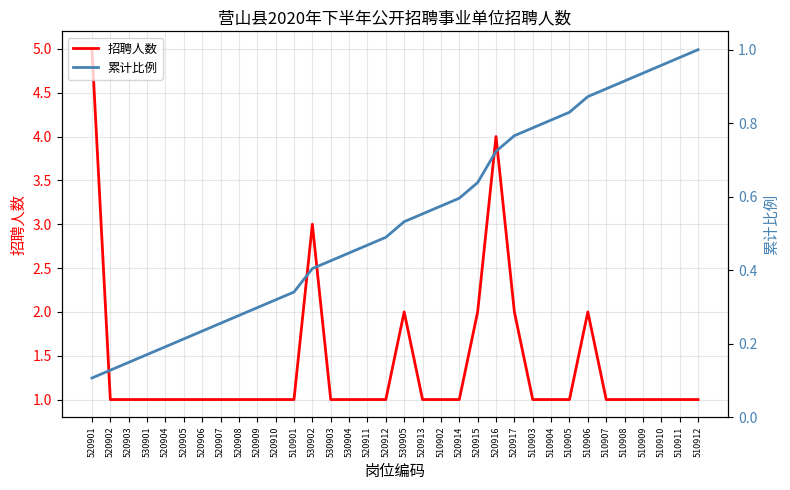

The value of 招聘人数 at 510912 is 1.0. True or false?

True